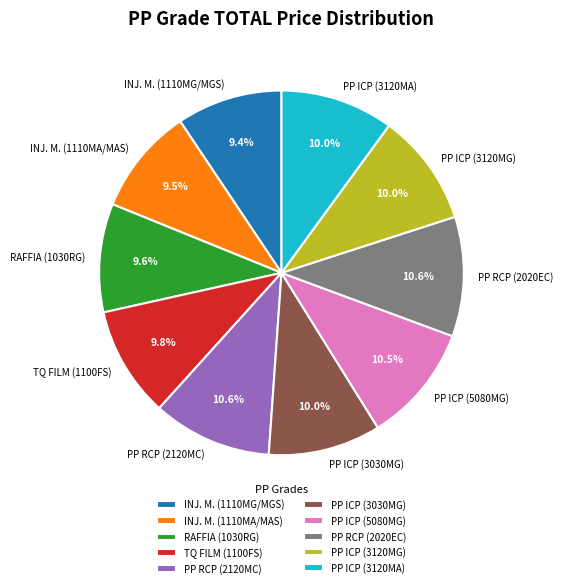

How many slices are in this pie chart?

10